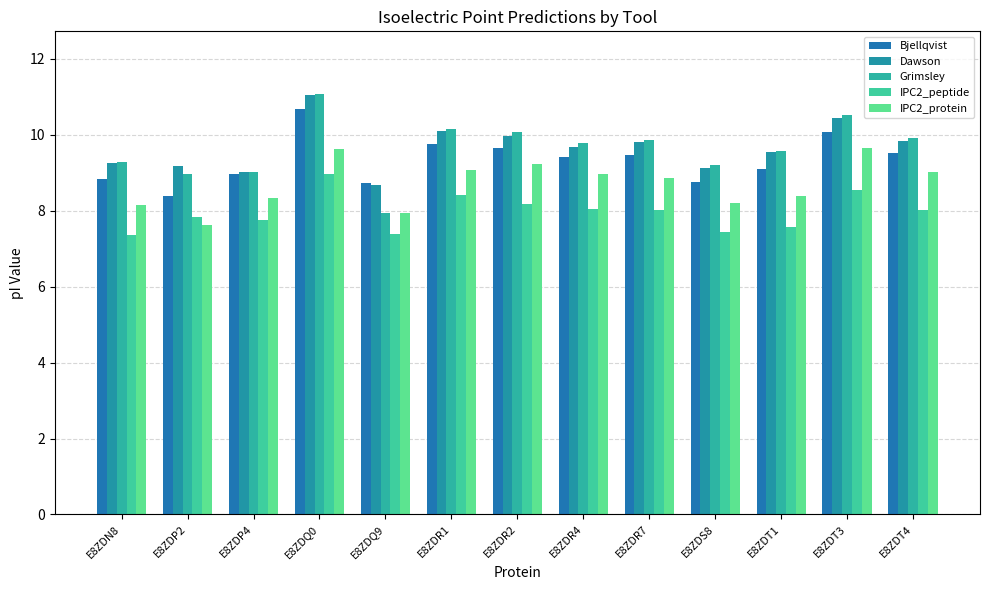

What position from the left is E8ZDR1?

6